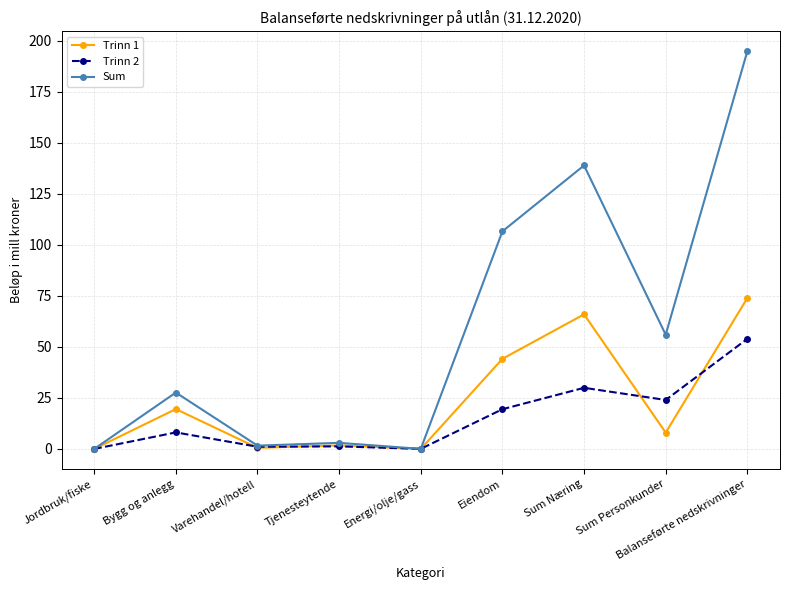

Which series ends up on top after the final intersection of Trinn 2 and Trinn 1?

Trinn 1